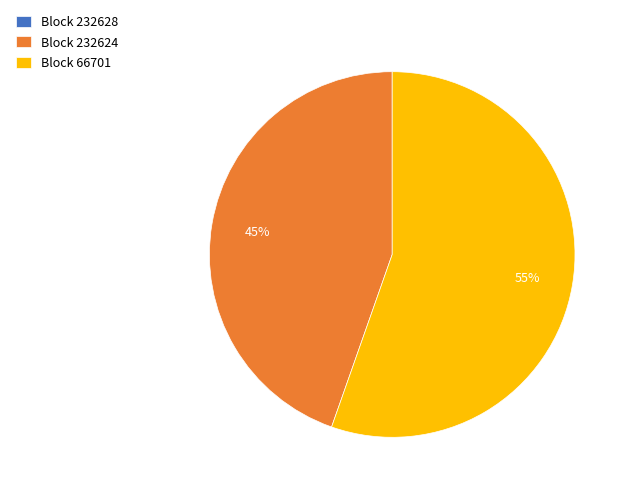

What is the majority slice?

Block 66701